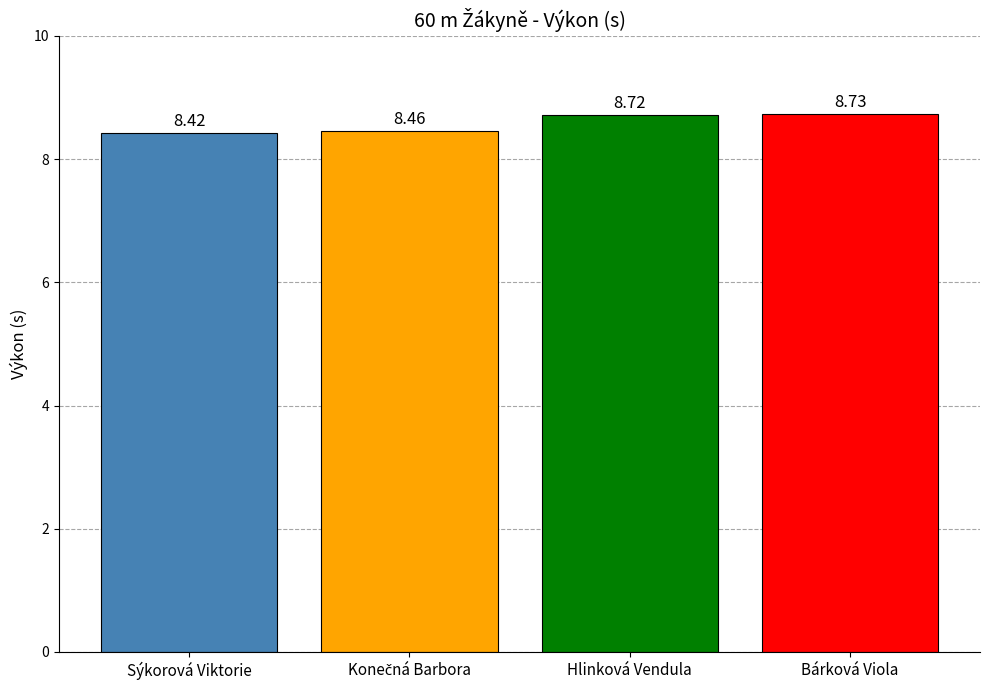

Reading left to right, transcribe all the data shown in this chart.

8.4	8.5	8.7	8.7